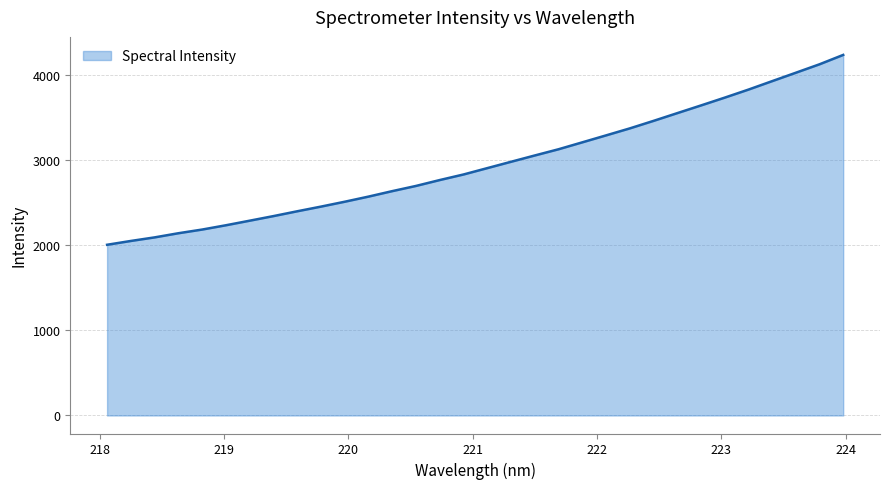

What is the difference between the maximum and minimum values?

2229.5